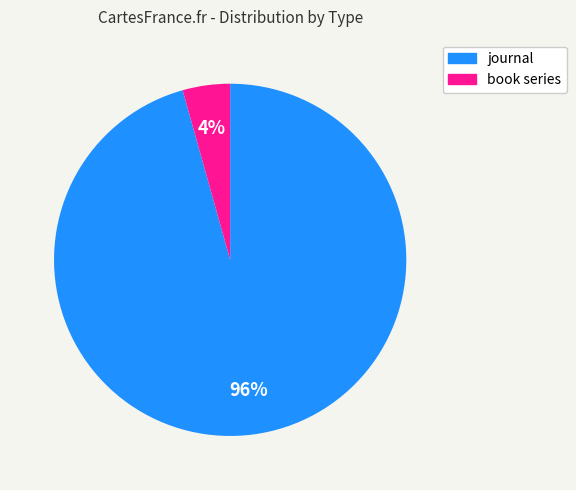

Which category accounts for the majority?

journal